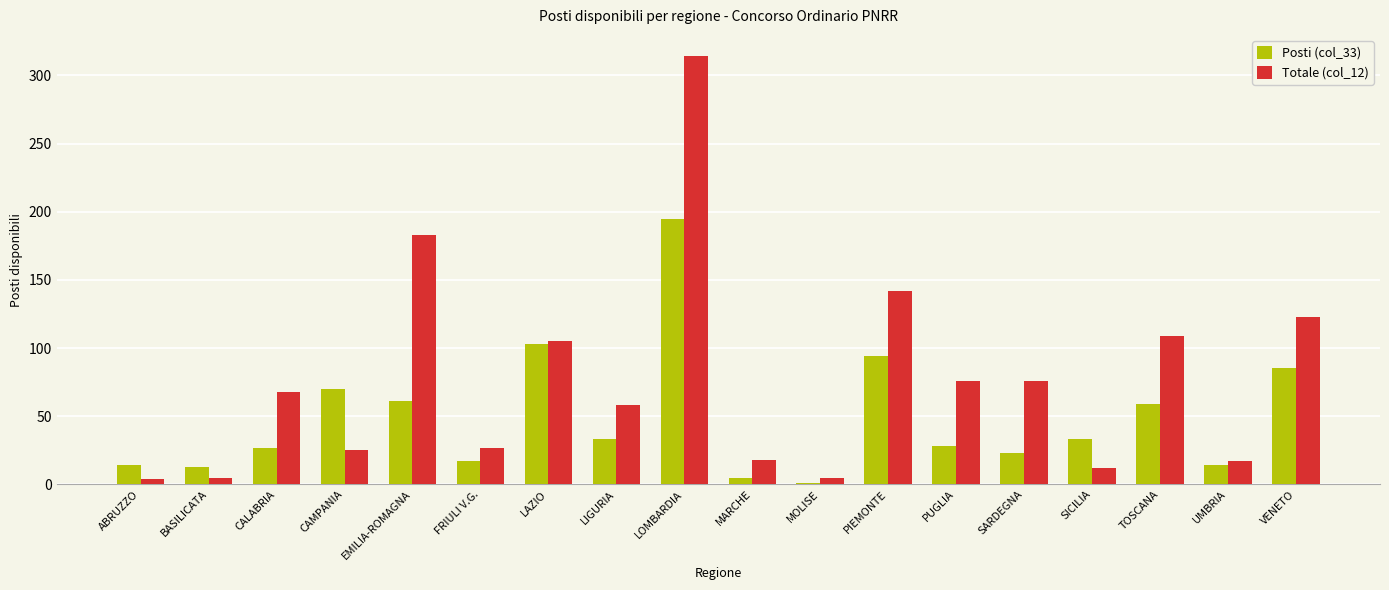

Which series has the largest range (max minus min)?

Totale (col_12)